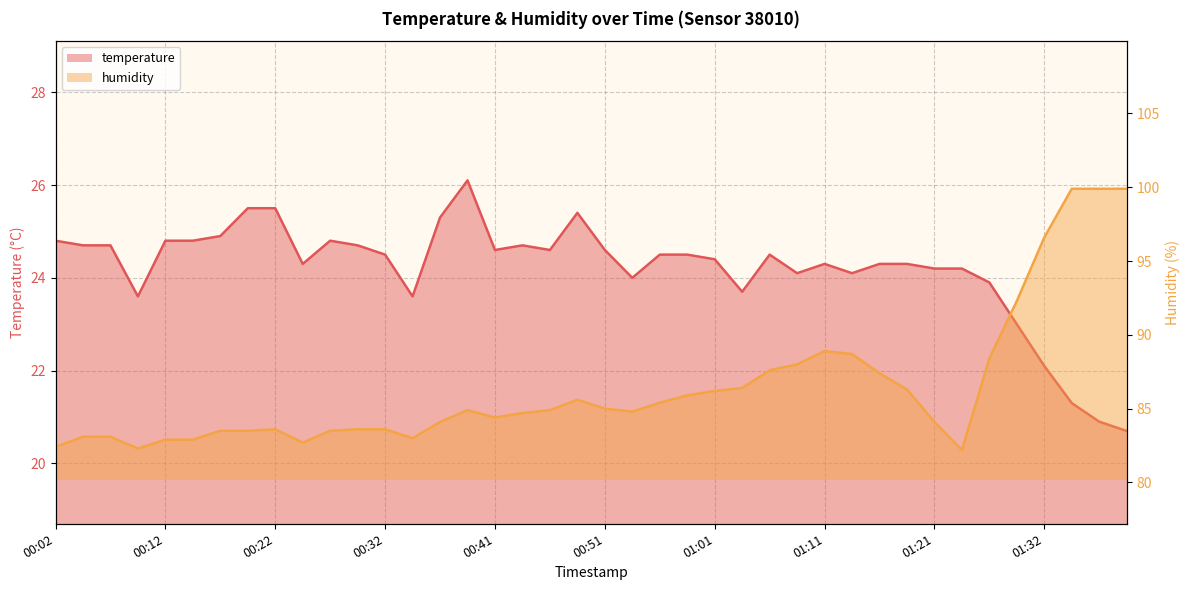

Where is humidity nearest to the value 91?

01:29